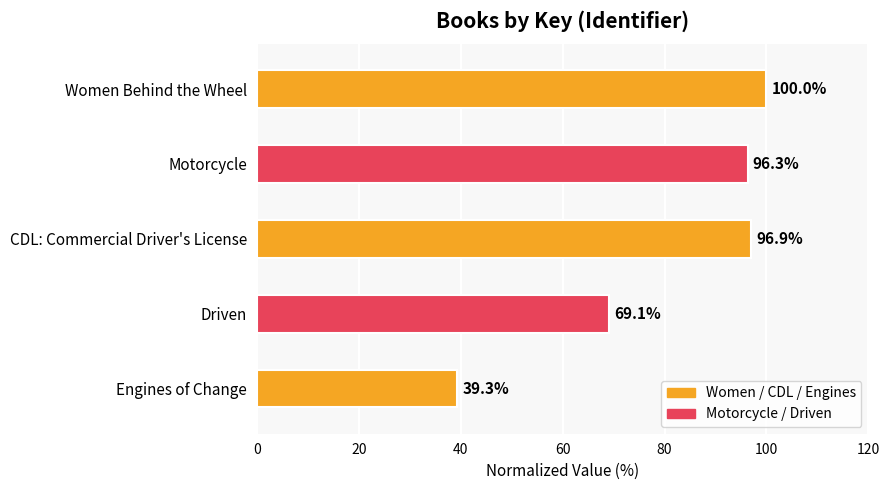

What is the label of the 1st bar from the top?

Women Behind the Wheel